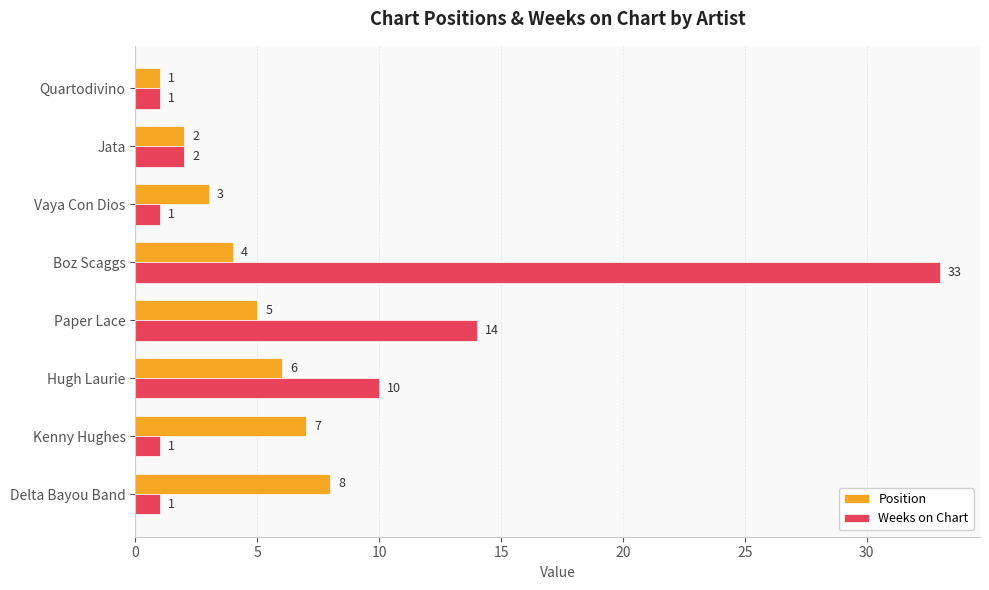

True or false: Position has a value of 4 at Boz Scaggs.

True